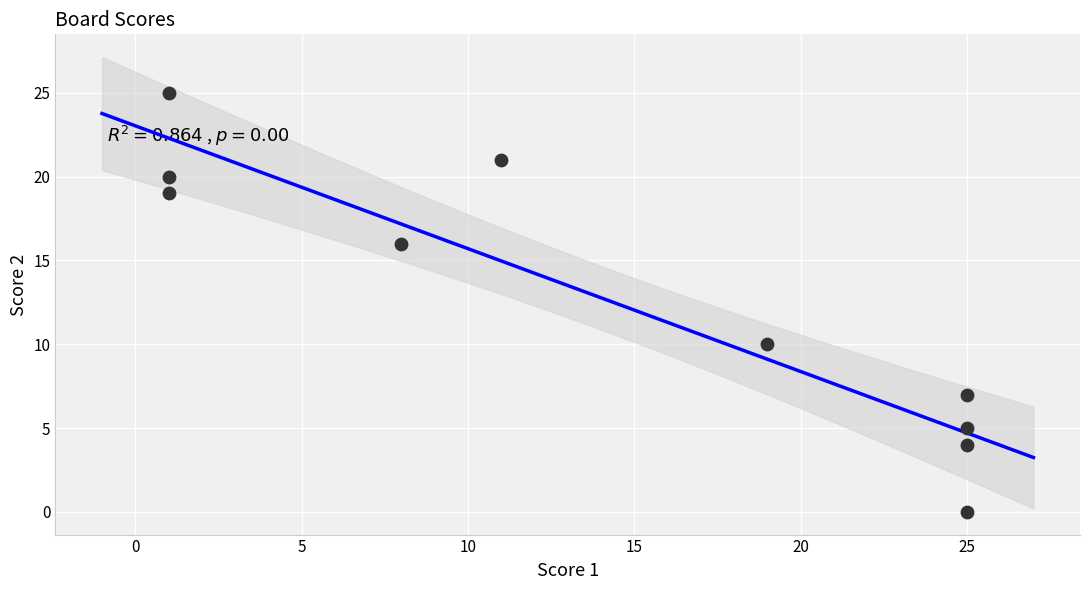

What Y value in the scatter plot is closest to 12?

10